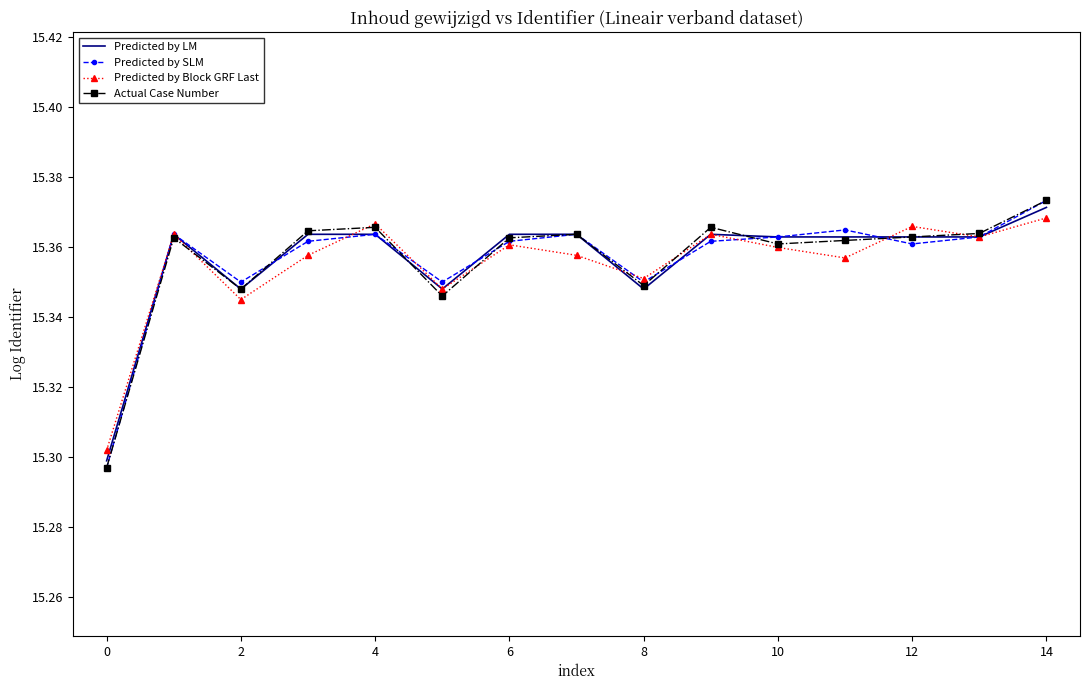

What is the sum of all Actual Case Number values?

230.3